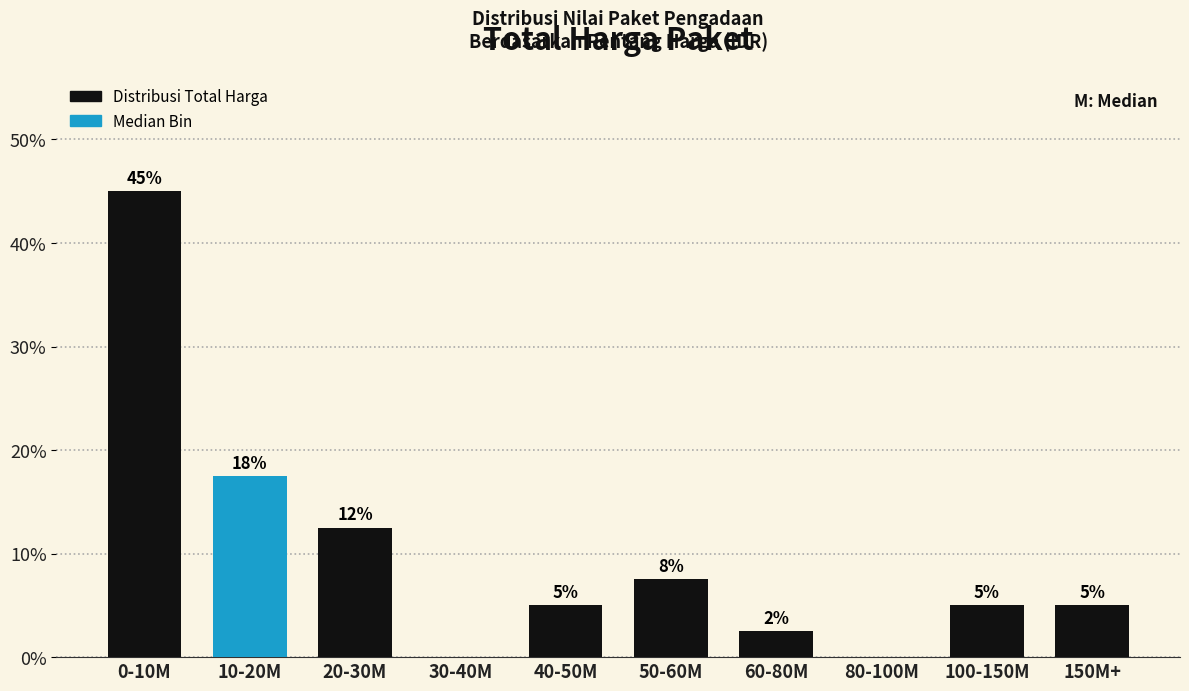

At which label does the data first exceed 5?

0-10M